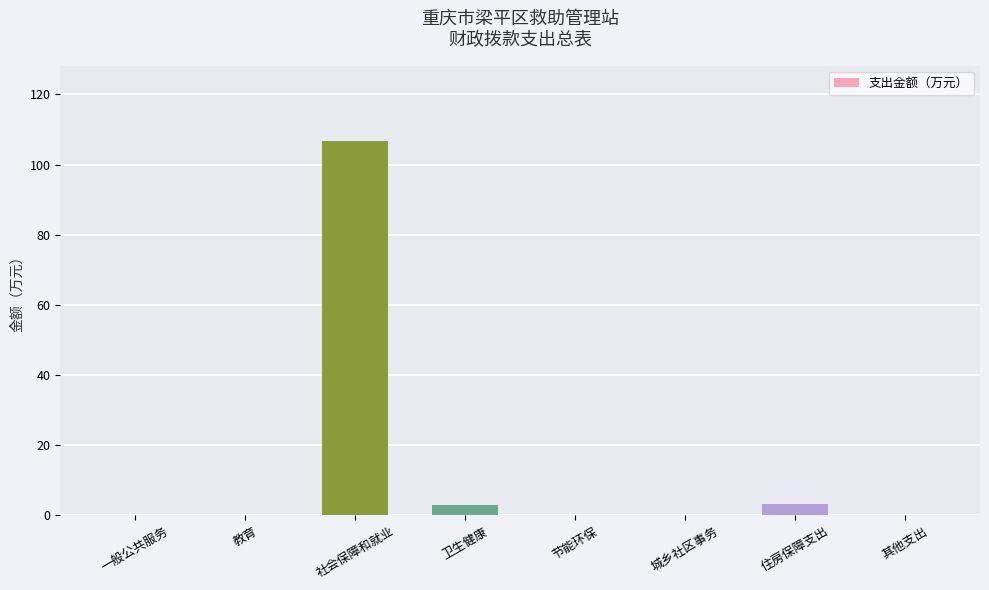

What is the average value?

14.1